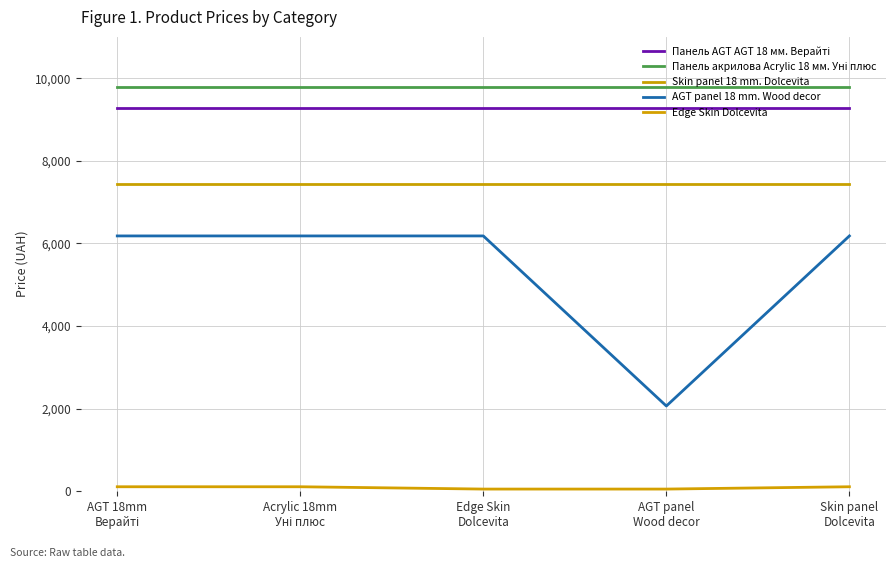

How many lines are shown in the chart?

5